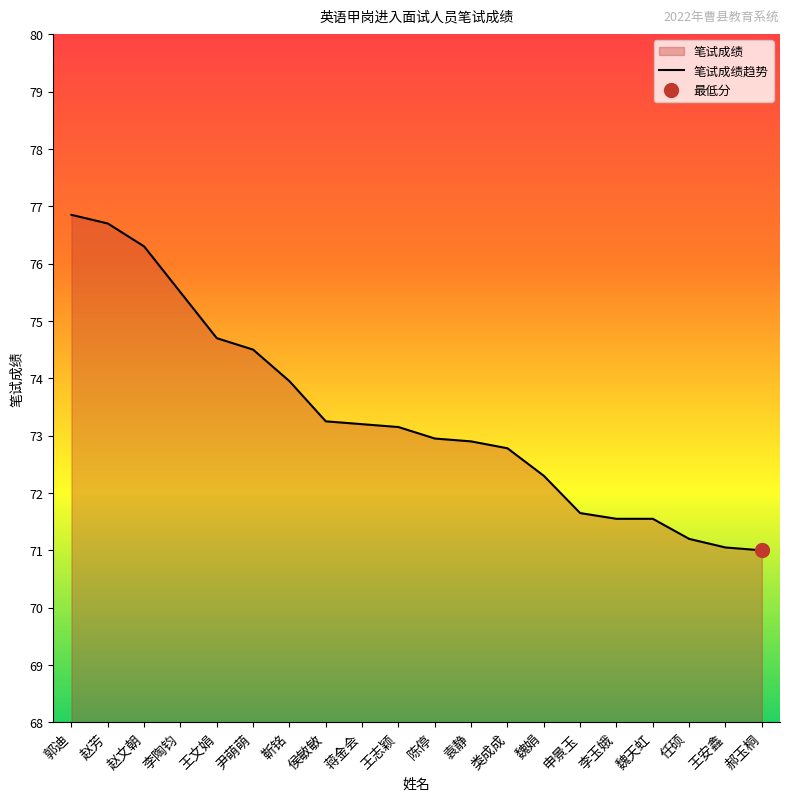

What position from the right is 李陶钧?

17